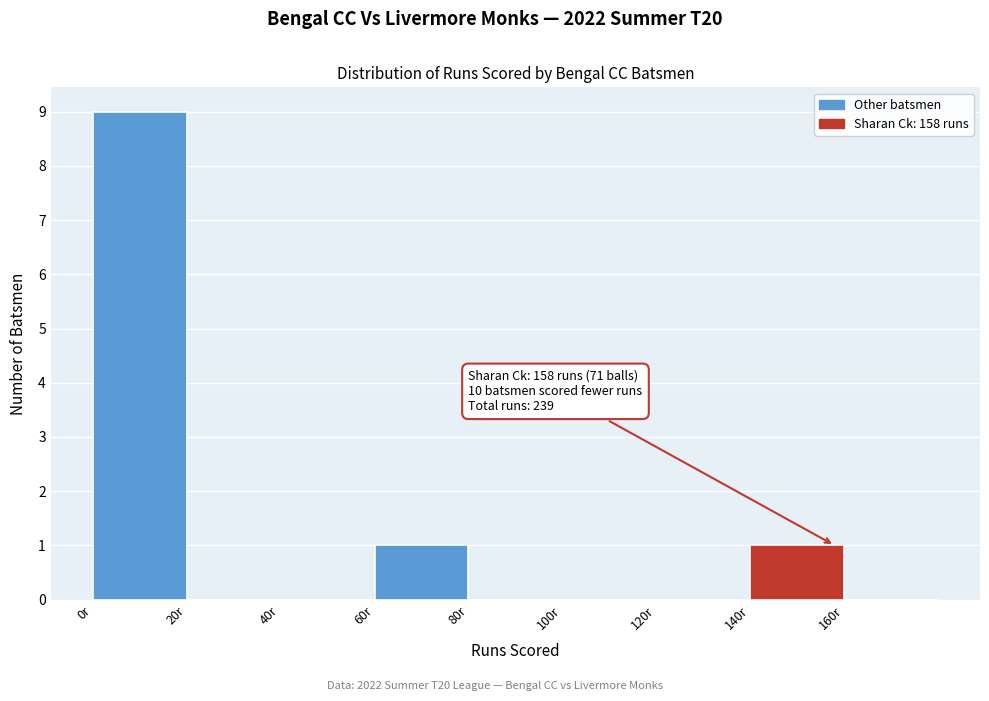

Over which range of the x-axis is the bar tallest?

0 to 20